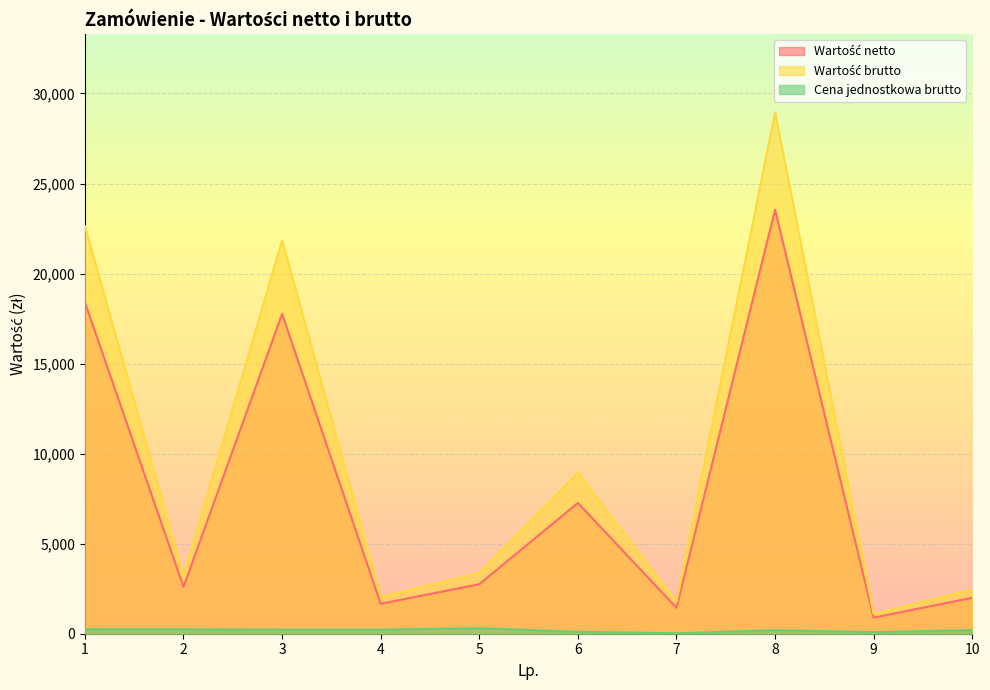

At which label does Wartość brutto first exceed 3382?

1